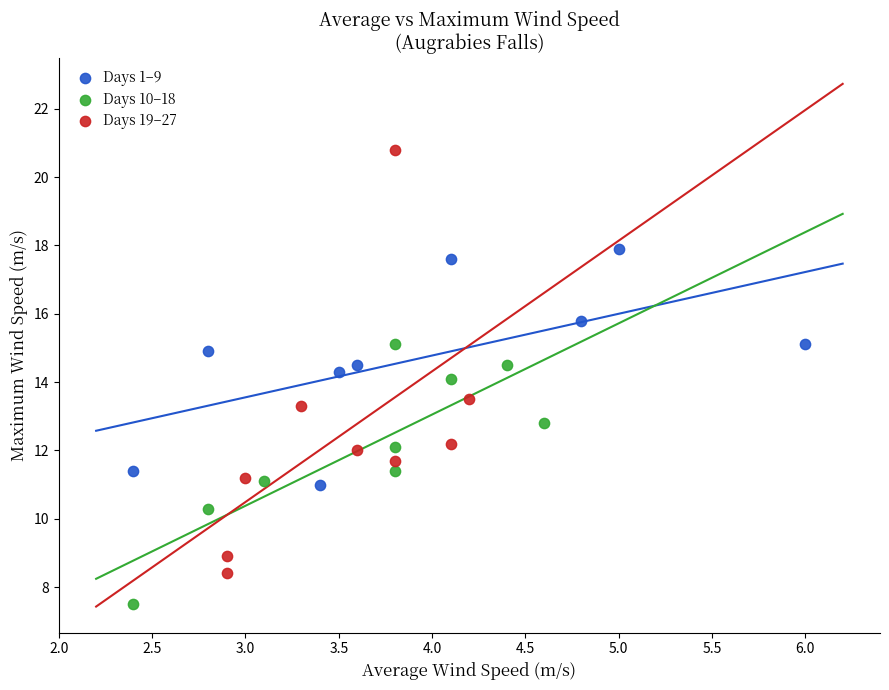

Which series has the largest Y range (max minus min)?

Days 19–27